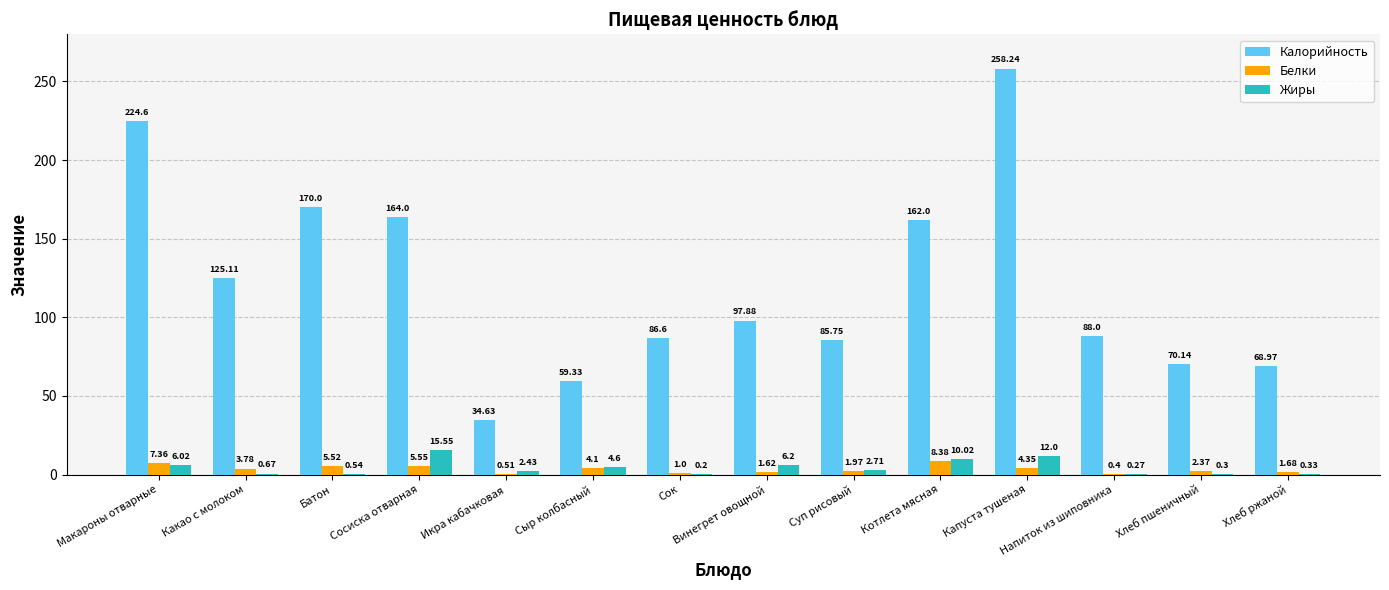

Is it true that Жиры equals 21.3 at Капуста тушеная?

False